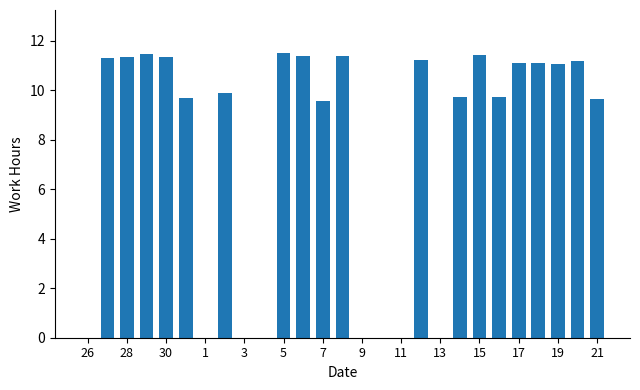

What is the sum of all values?

204.9